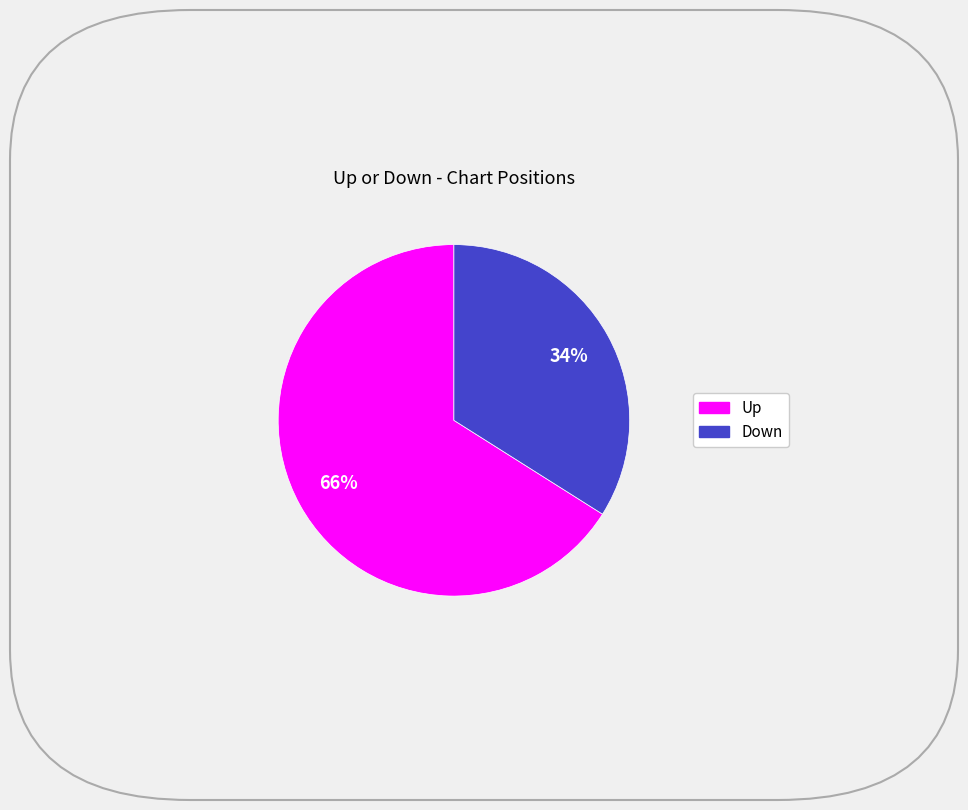

Does any single category account for the majority?

Yes